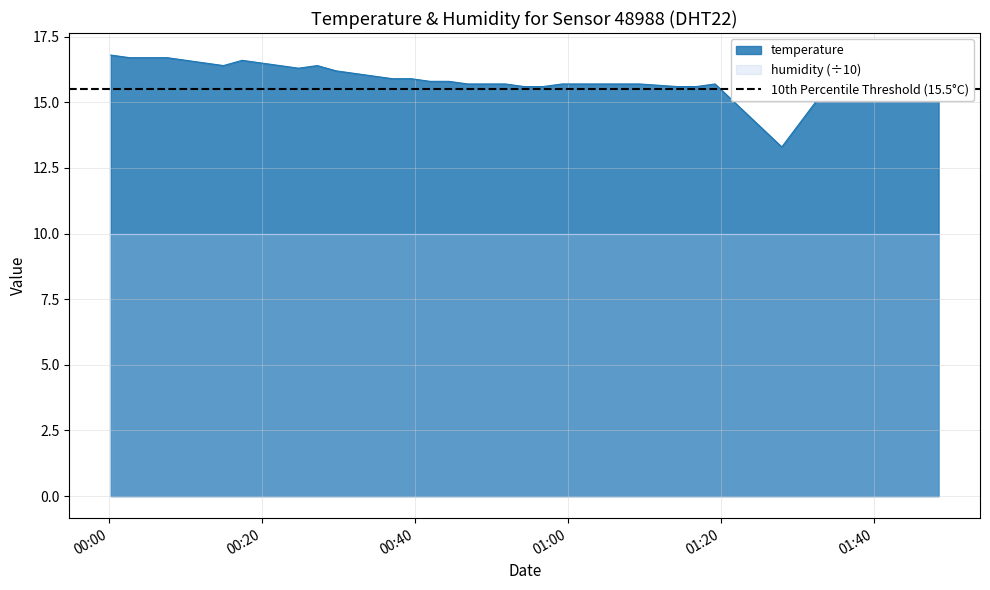

What is the lowest value of the temperature series?

13.3